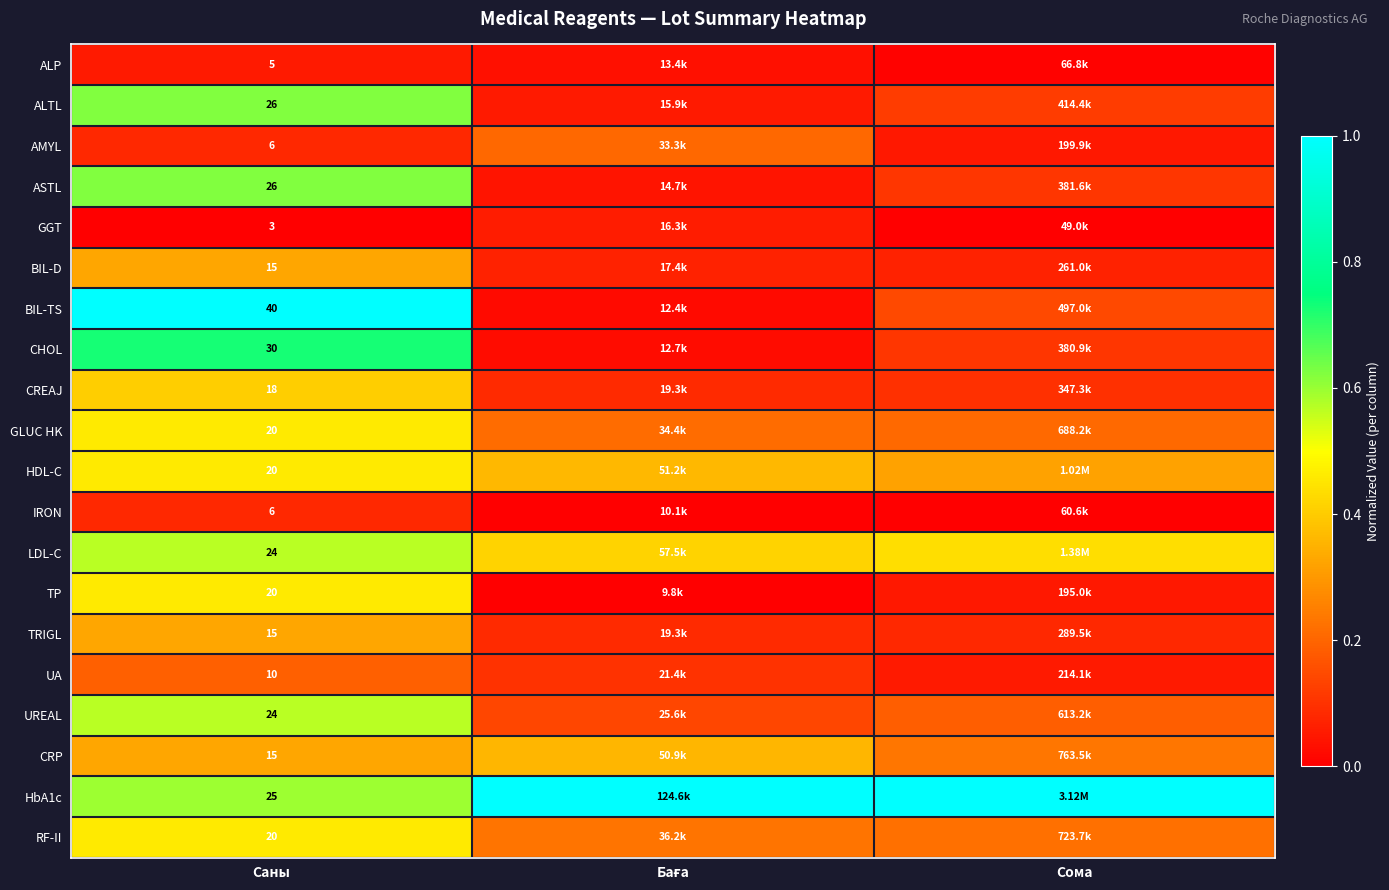

Rank the series at Саны from lowest to highest value.

GGT, ALP, AMYL, IRON, UA, BIL-D, TRIGL, CRP, CREAJ, GLUC HK, HDL-C, TP, RF-II, LDL-C, UREAL, HbA1c, ALTL, ASTL, CHOL, BIL-TS